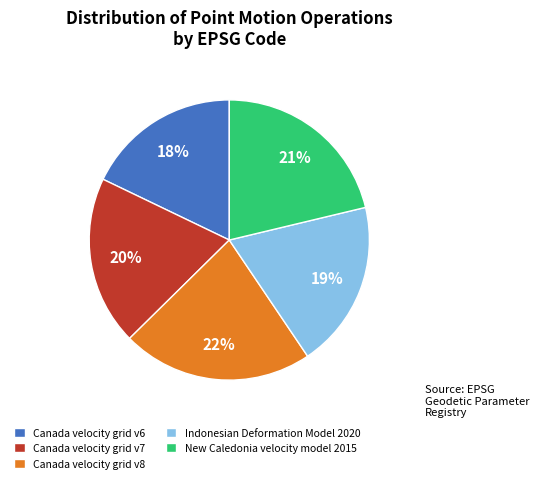

Does Canada velocity grid v8 represent more than half of the total?

No